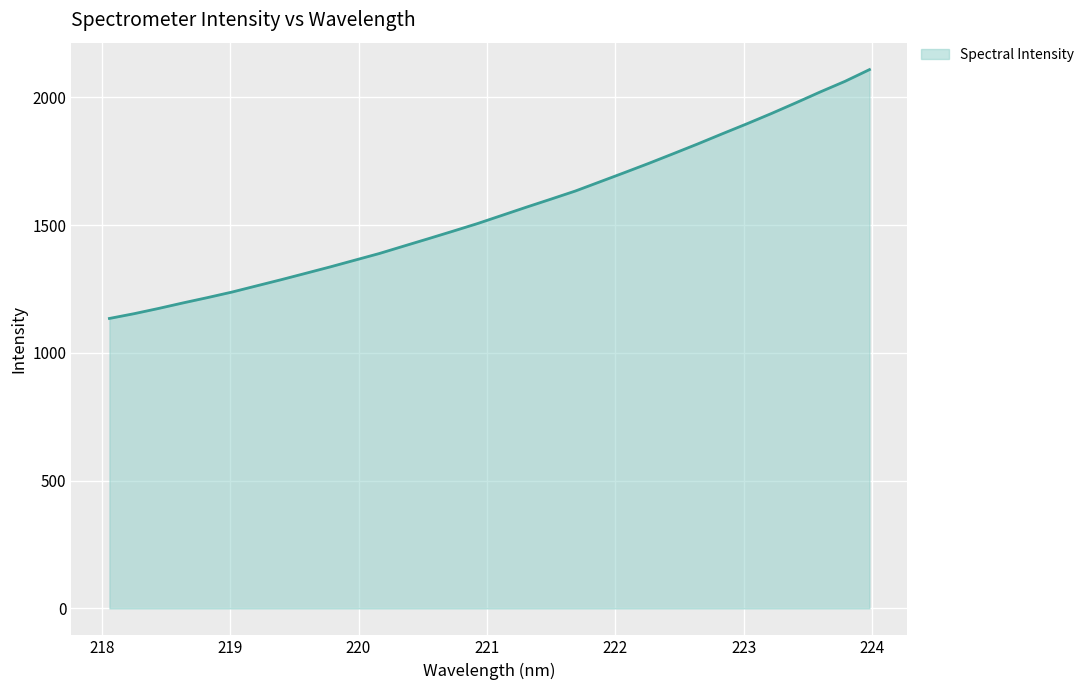

What is the maximum value shown in the chart?

2108.2